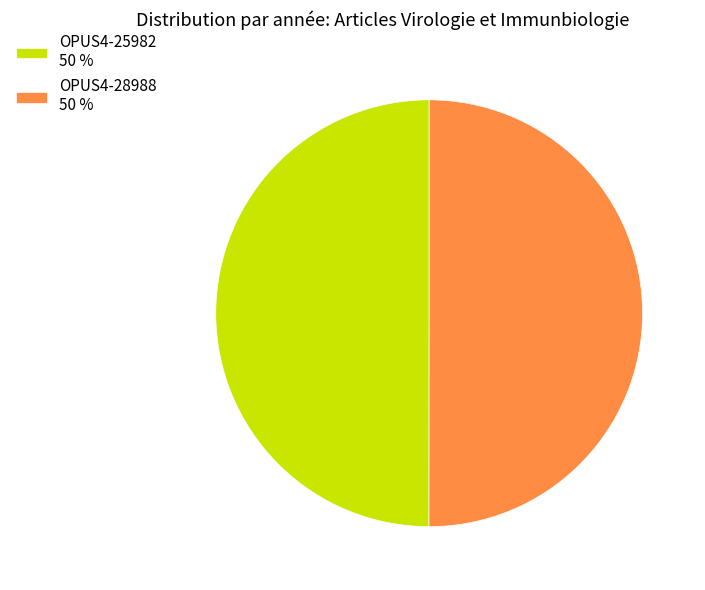

Approximately how many times larger is the value at OPUS4-25982 50 % compared to OPUS4-28988 50 %?

1.0